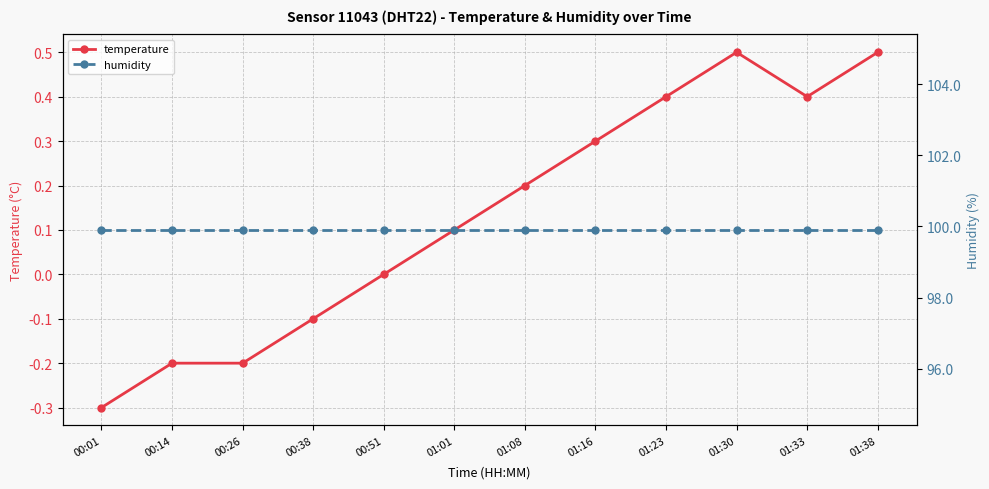

Reading left to right, extract all data points from this chart.

temperature: -0.3	-0.2	-0.2	-0.1	0.0	0.1	0.2	0.3	0.4	0.5	0.4	0.5
humidity: 99.9	99.9	99.9	99.9	99.9	99.9	99.9	99.9	99.9	99.9	99.9	99.9